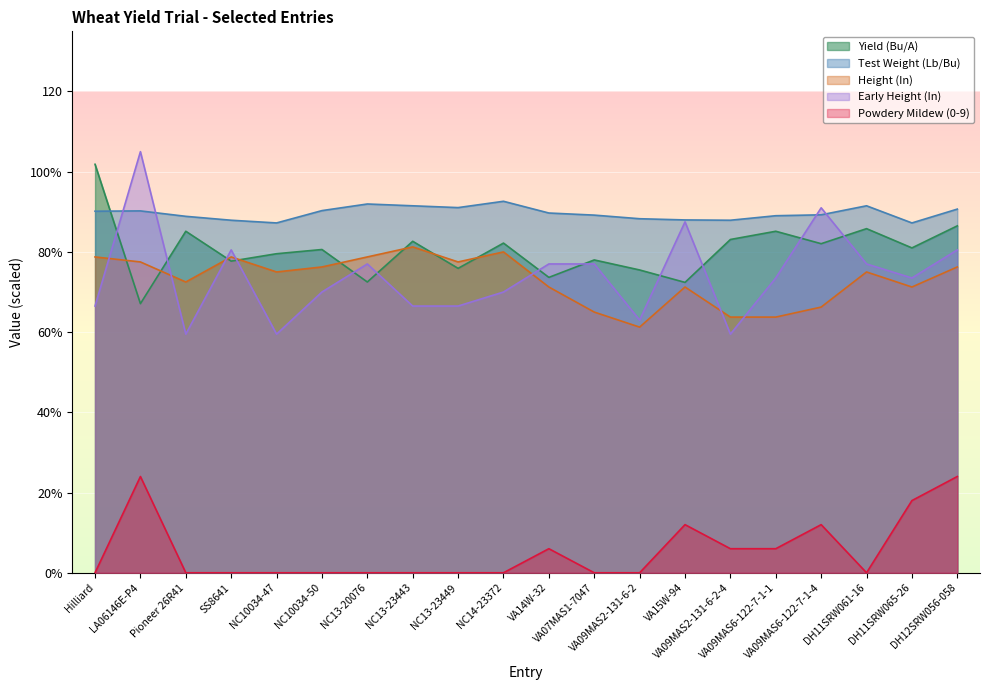

At which category is the sum across all series the highest?

LA06146E-P4